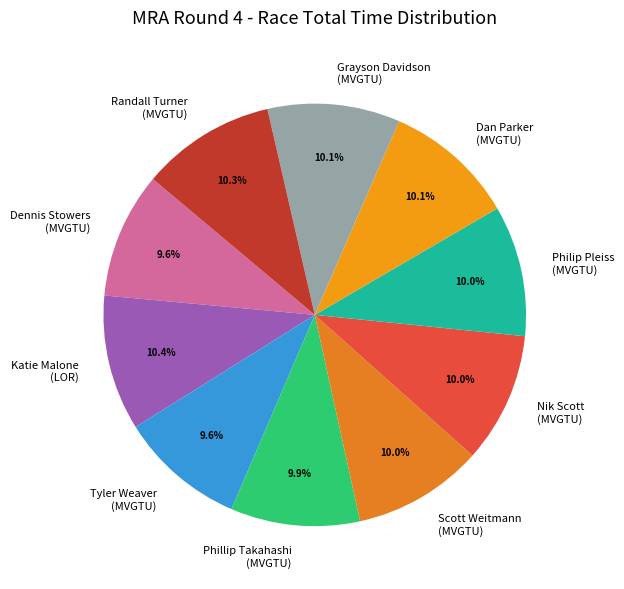

How many segments does this pie chart have?

10